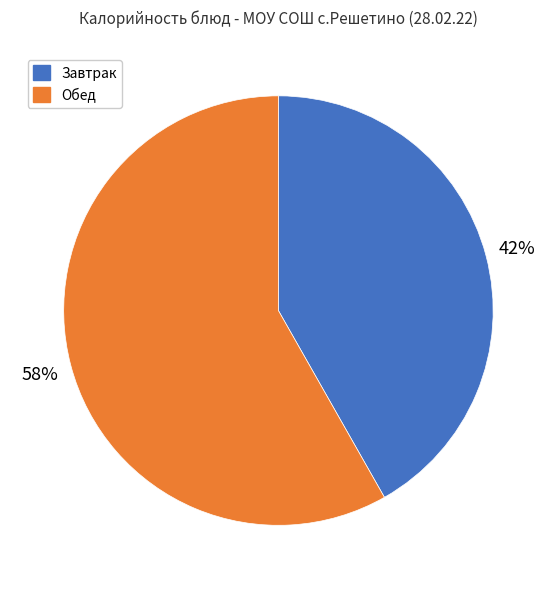

The Завтрак slice represents 56% of the pie. True or false?

False